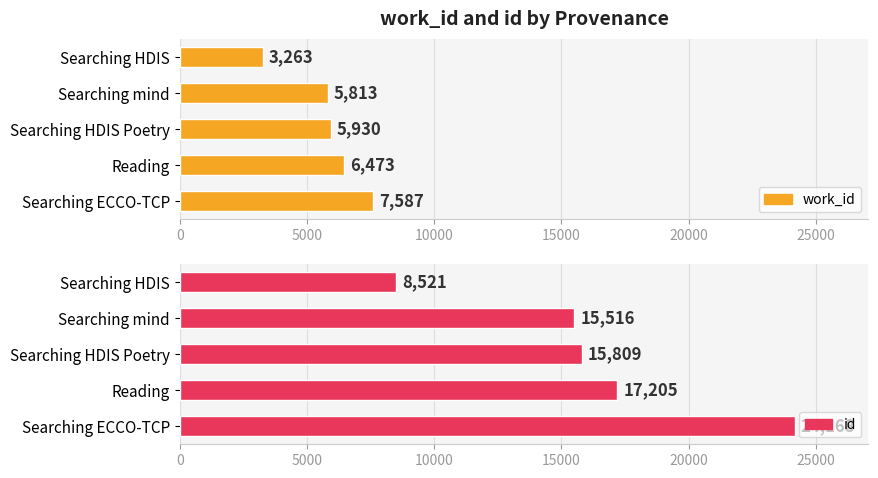

Between Searching HDIS and Reading, which series saw the biggest shift?

id